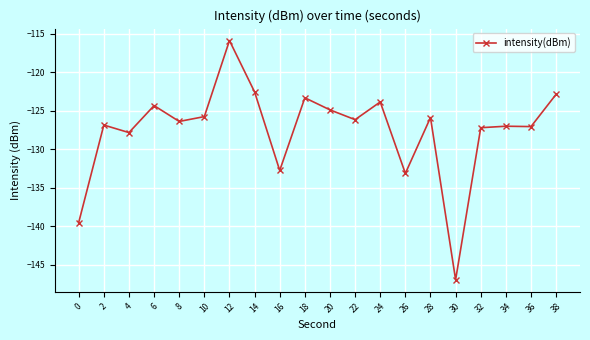

At which category does the data reach its first local peak?

2